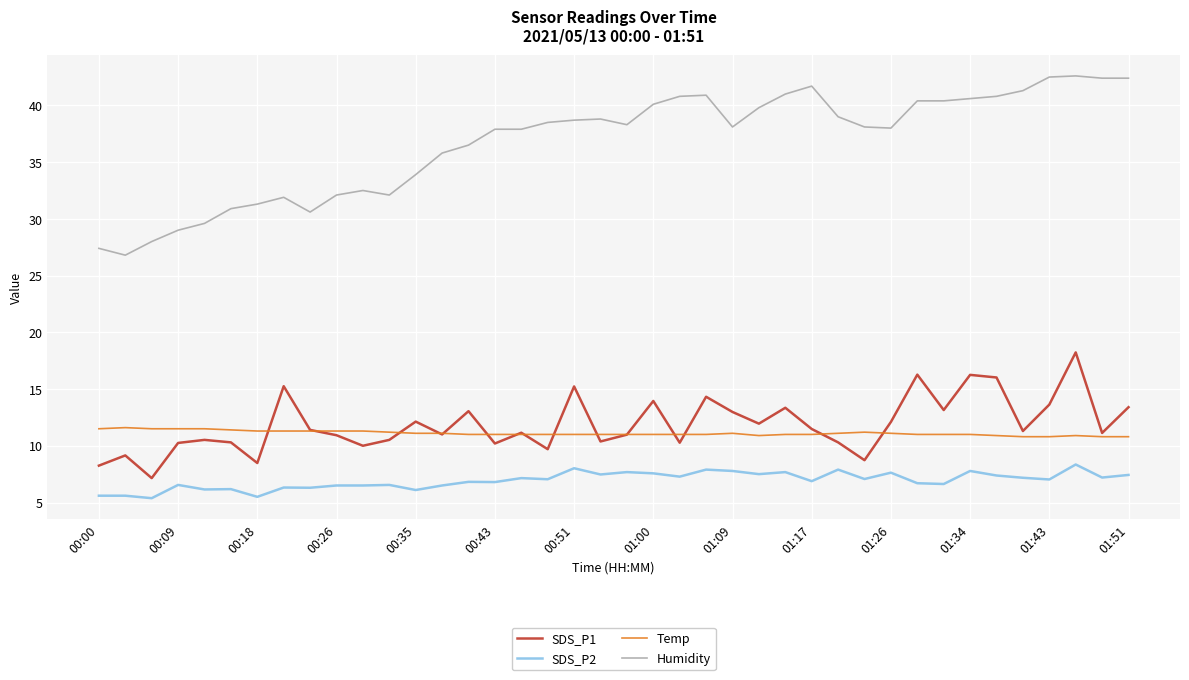

Rank the series by their maximum value, from highest to lowest.

Humidity, SDS_P1, Temp, SDS_P2